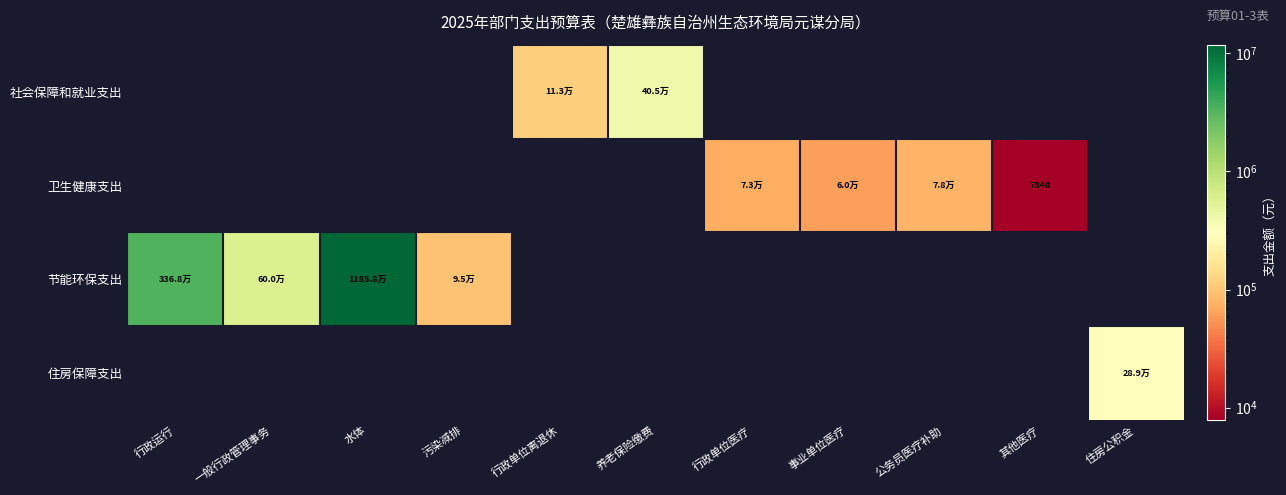

Which series has the largest range (max minus min)?

节能环保支出